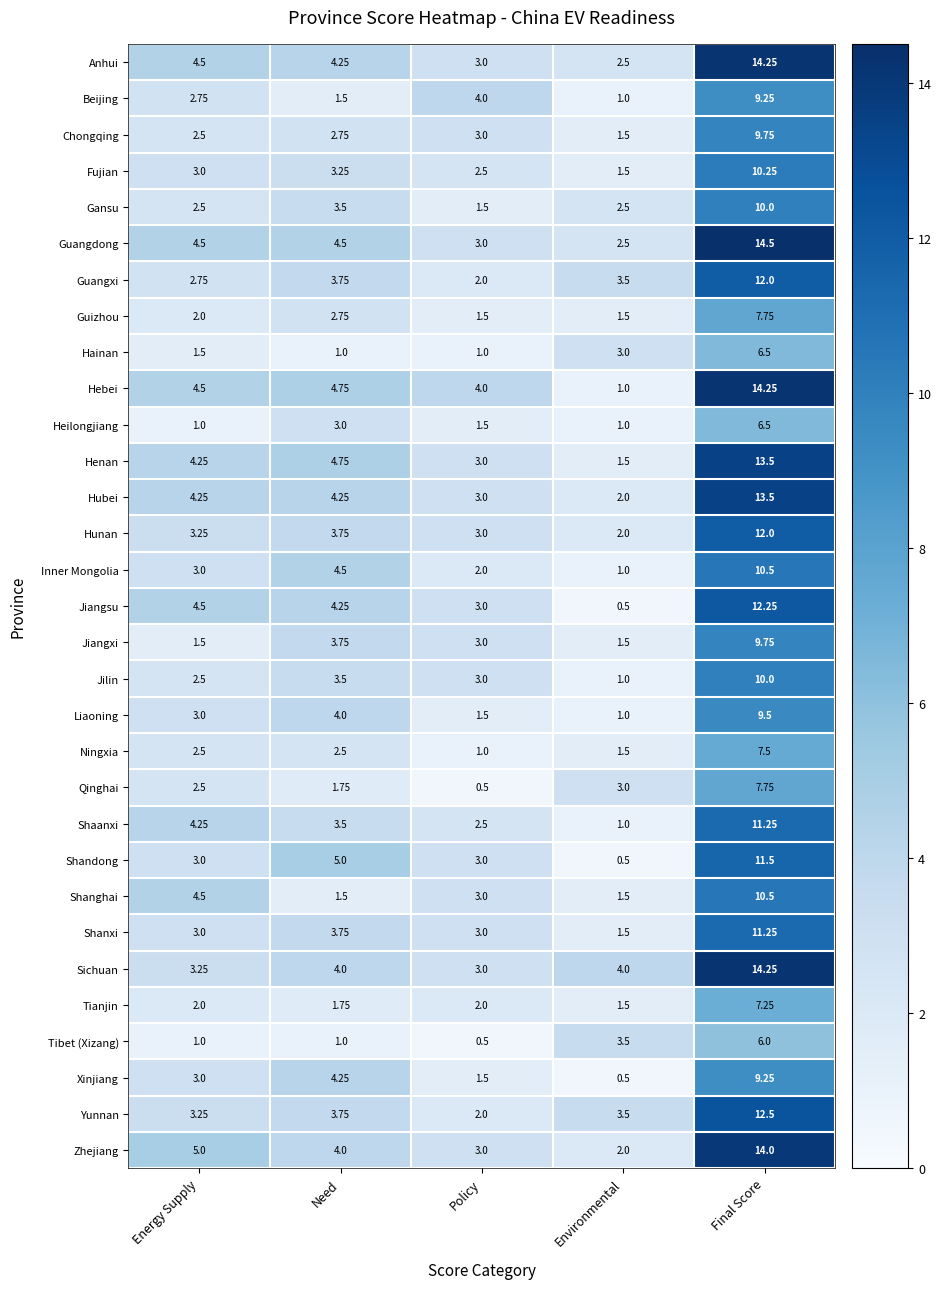

Between Need and Policy, which series saw the biggest shift?

Xinjiang